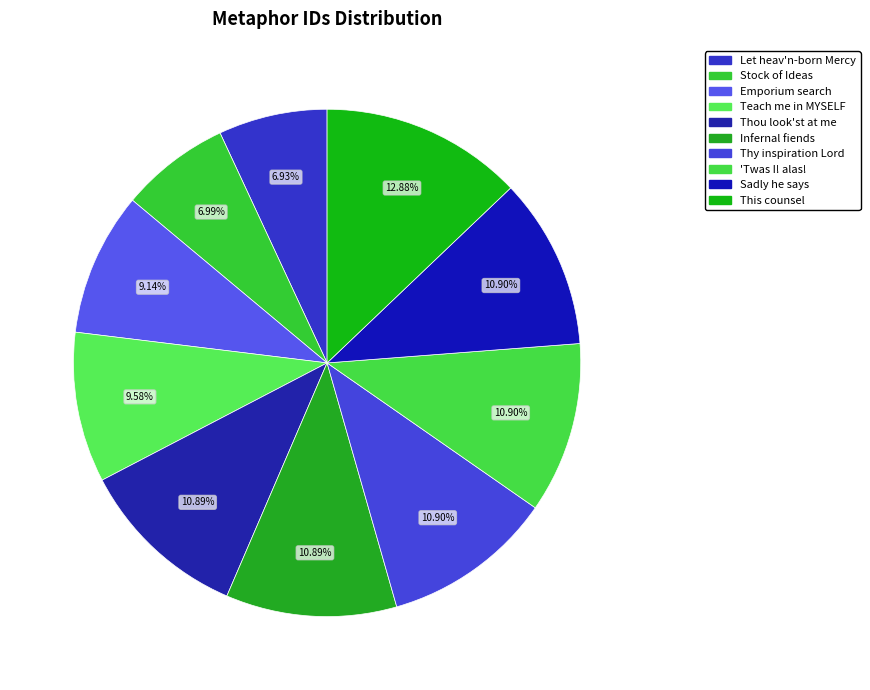

How many segments does this pie chart have?

10